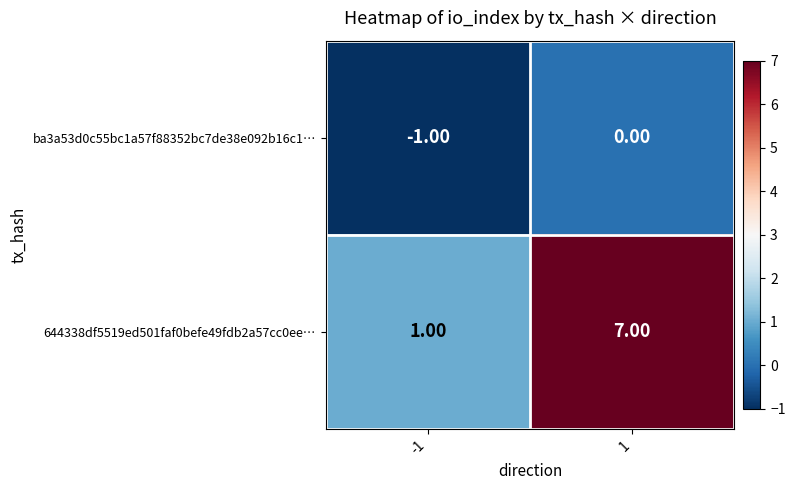

Which label corresponds to the largest value in the chart?

1